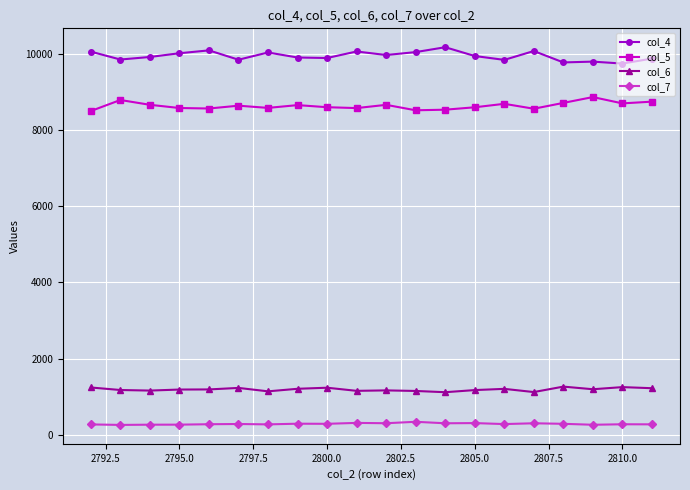

In col_6, how many points are lower than both neighbors (excluding endpoints)?

6